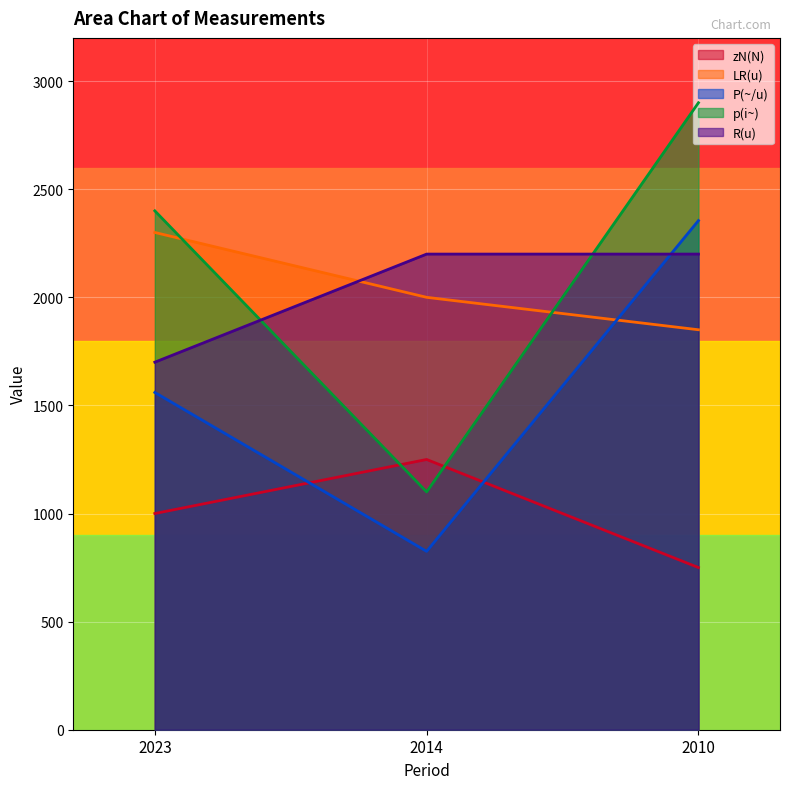

How many values in the p(i~) series are below 2400?

1